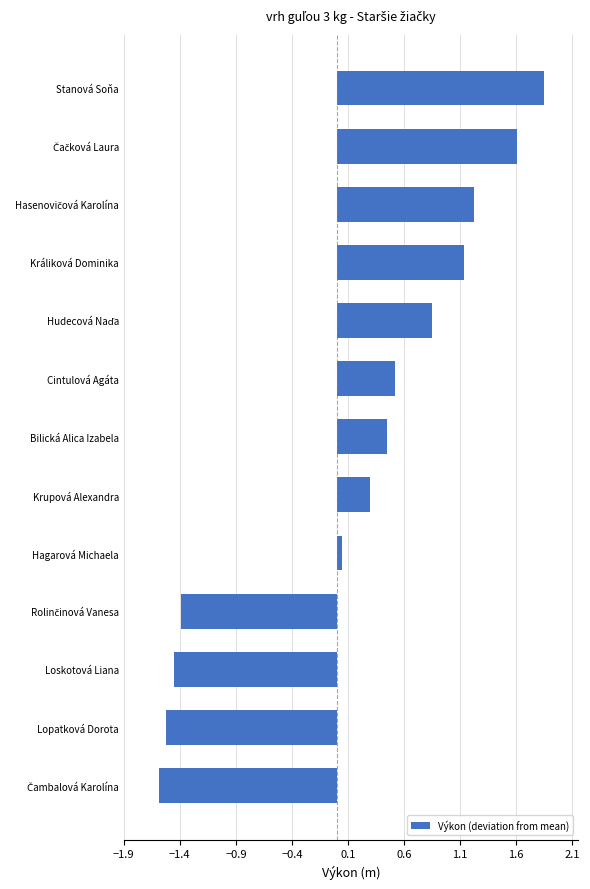

The chart shows a value of 0.5 at Cintulová Agáta. True or false?

True